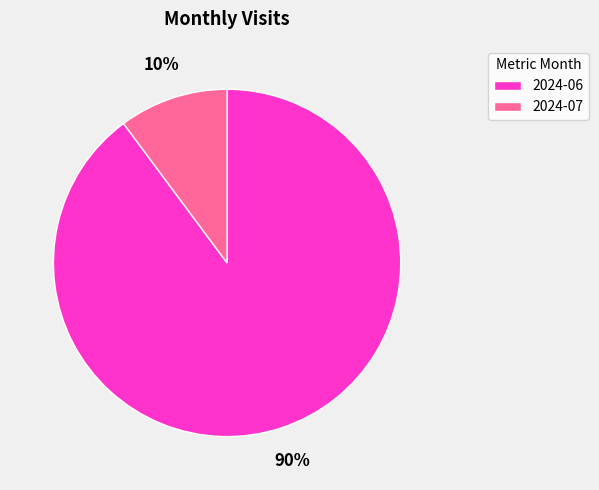

Which category accounts for the majority?

2024-06